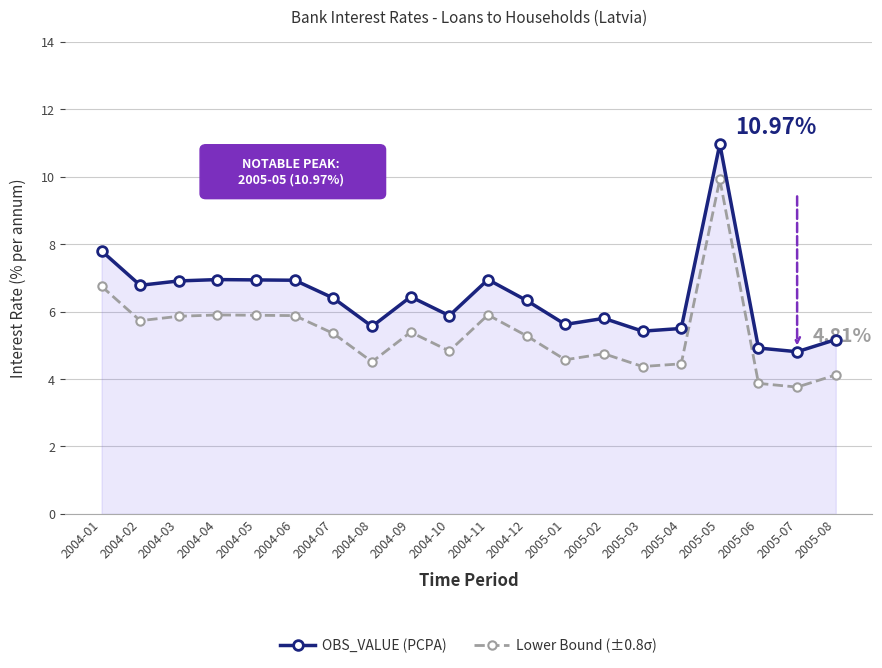

True or false: Lower Bound (±0.8σ) has more than 2 points higher than both neighbors.

True